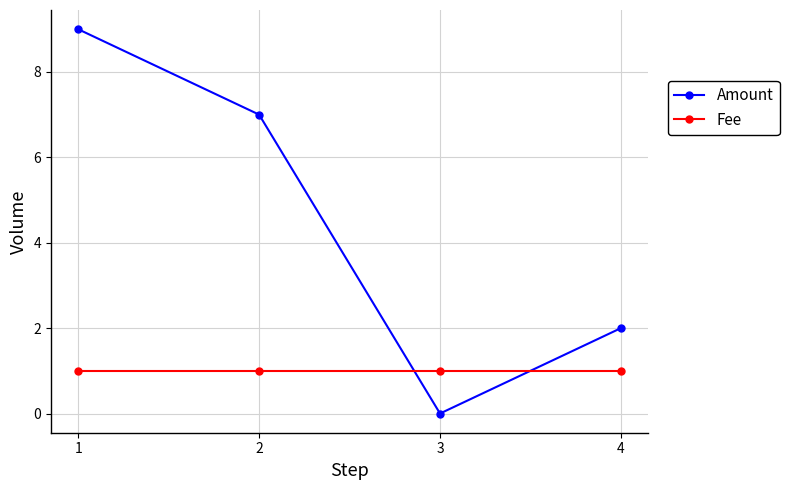

Does the chart have visible grid lines?

Yes